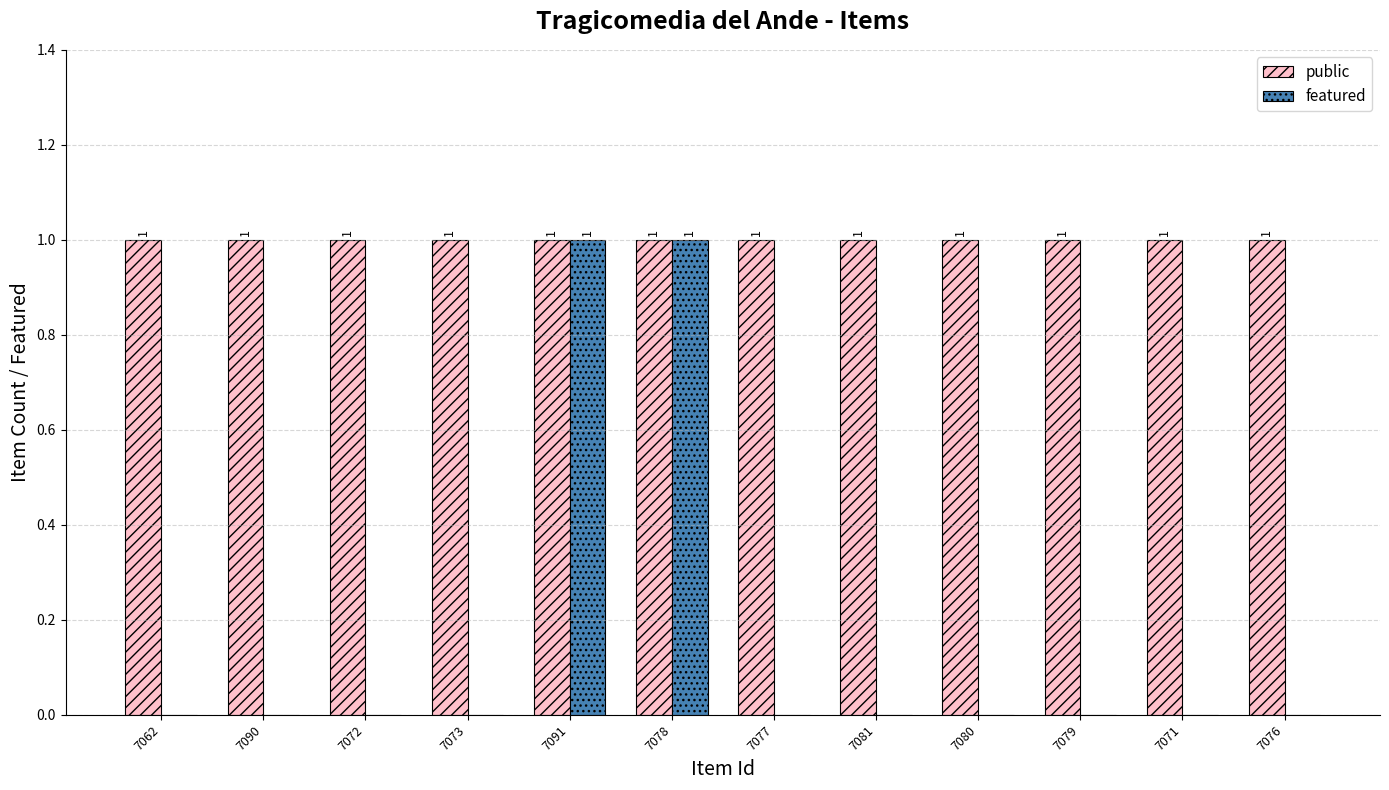

Which series has the largest total across all categories?

public